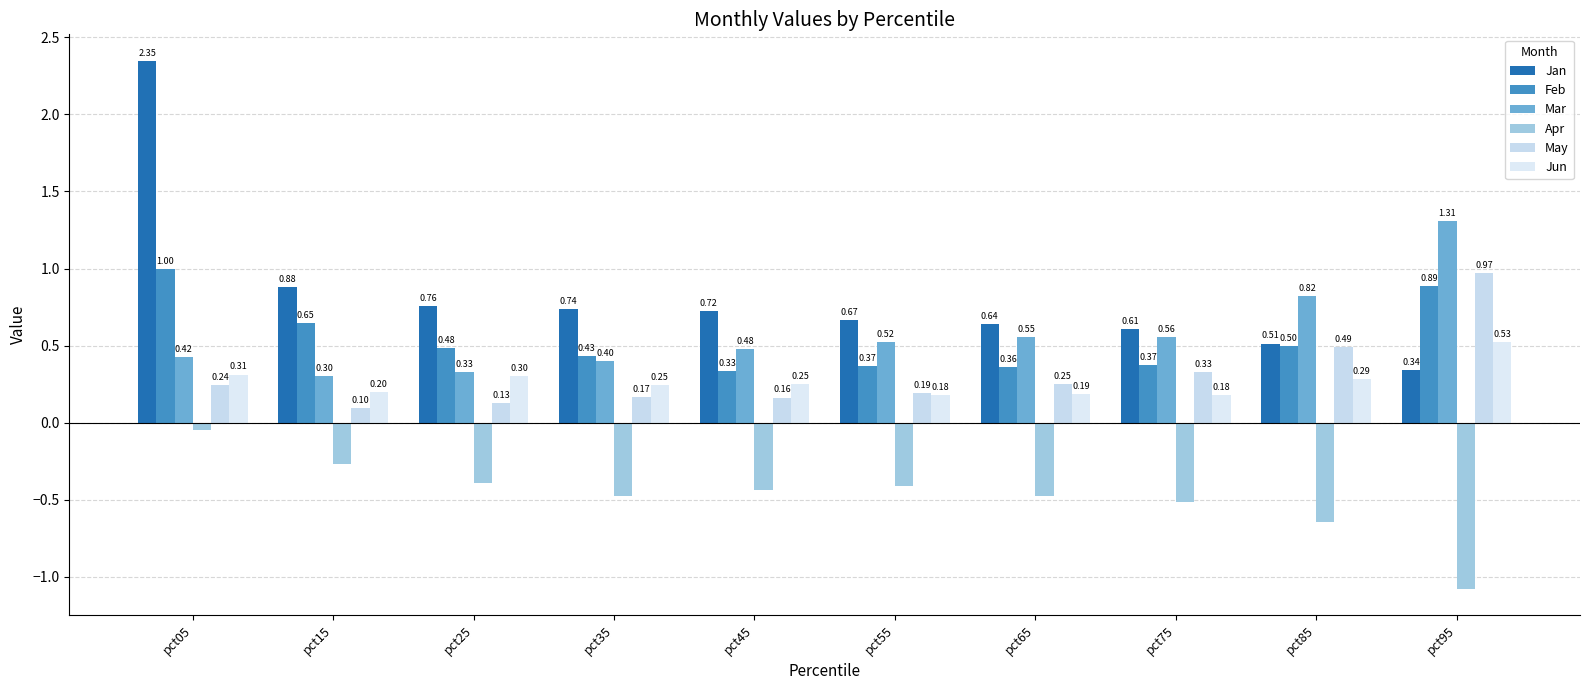

Does the chart contain any negative values?

Yes